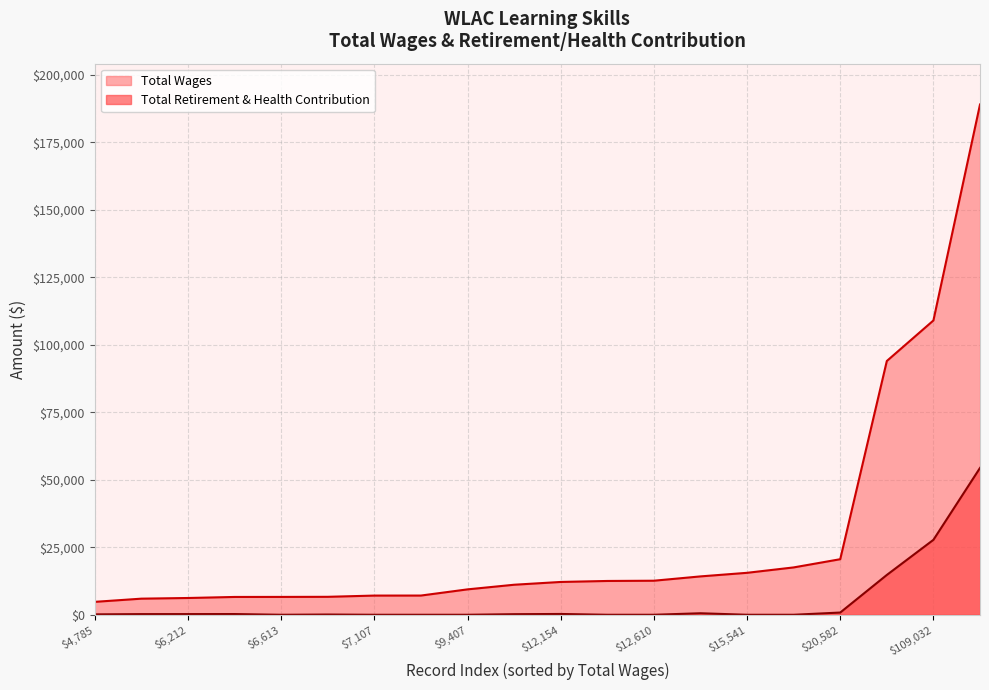

Rank the series at 17540 from highest to lowest value.

Total Wages, Total Retirement & Health Contribution